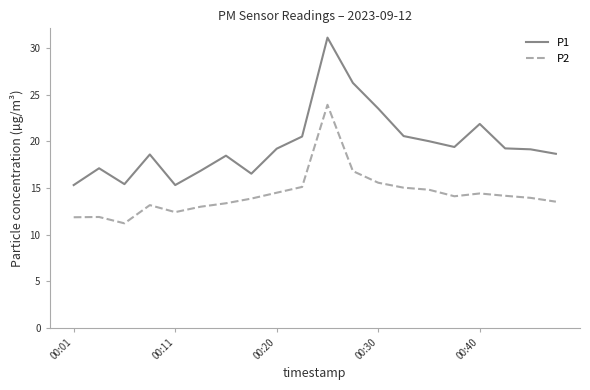

True or false: P1 and P2 cross at least once.

False